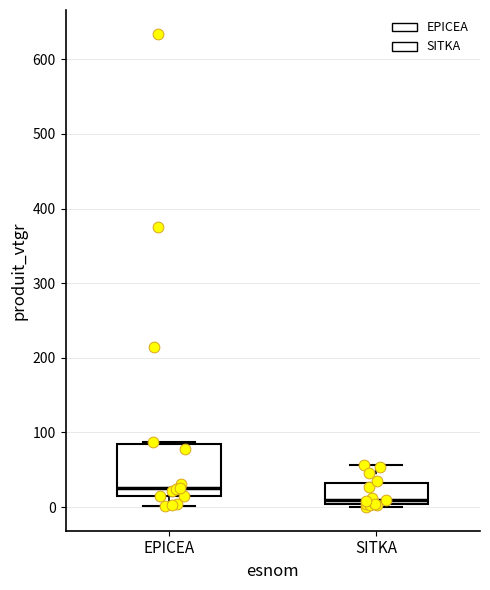

Reading left to right, read every box against the y-axis: the position of its median line, the range the box covers, and the ends of its whiskers. The values are not printed on the chart, so give them approximately, as read against the axis.

EPICEA: median 30, box 20 to 80, whiskers 0 to 90
SITKA: median 10, box 0 to 30, whiskers 0 (just below the box's lower edge) to 60